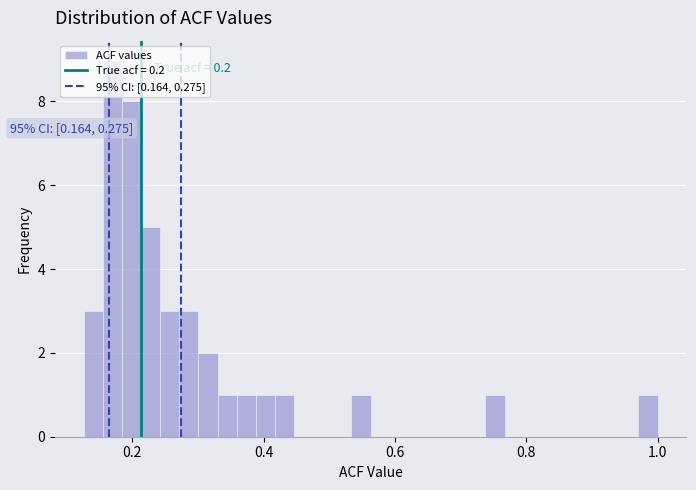

Around what value on the x-axis is the tallest bar? Give the approximate position of its centre, as read against the axis.

0.16